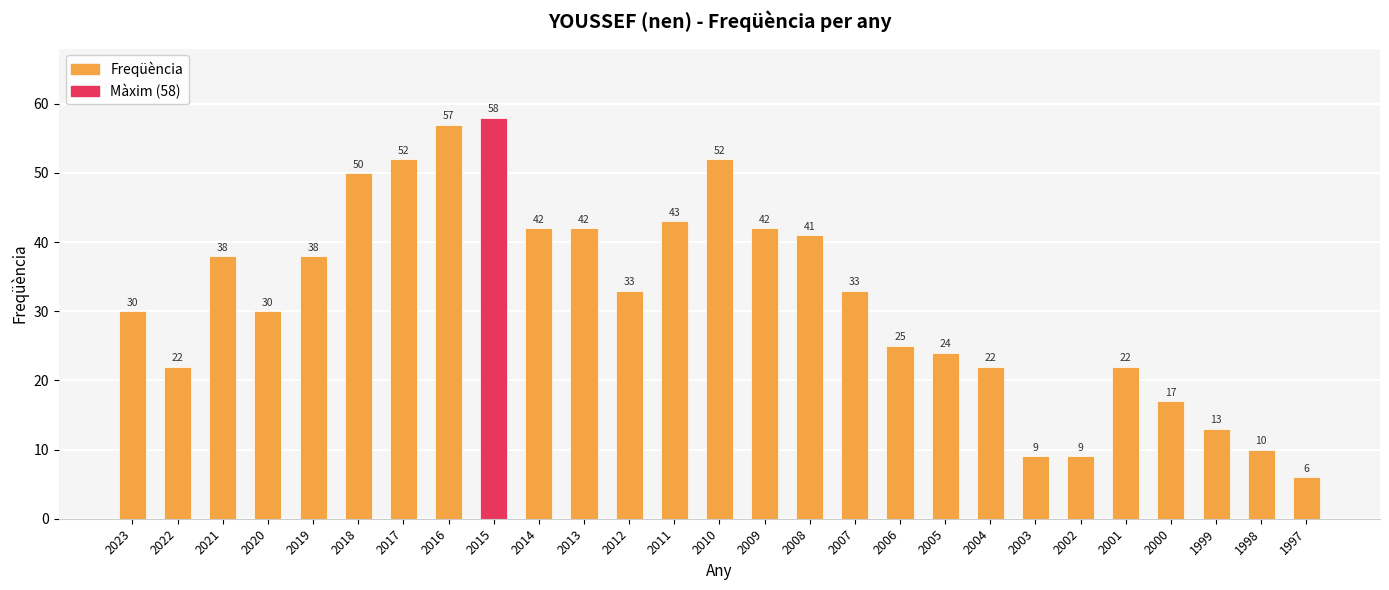

The value at 2008 is 41. True or false?

True